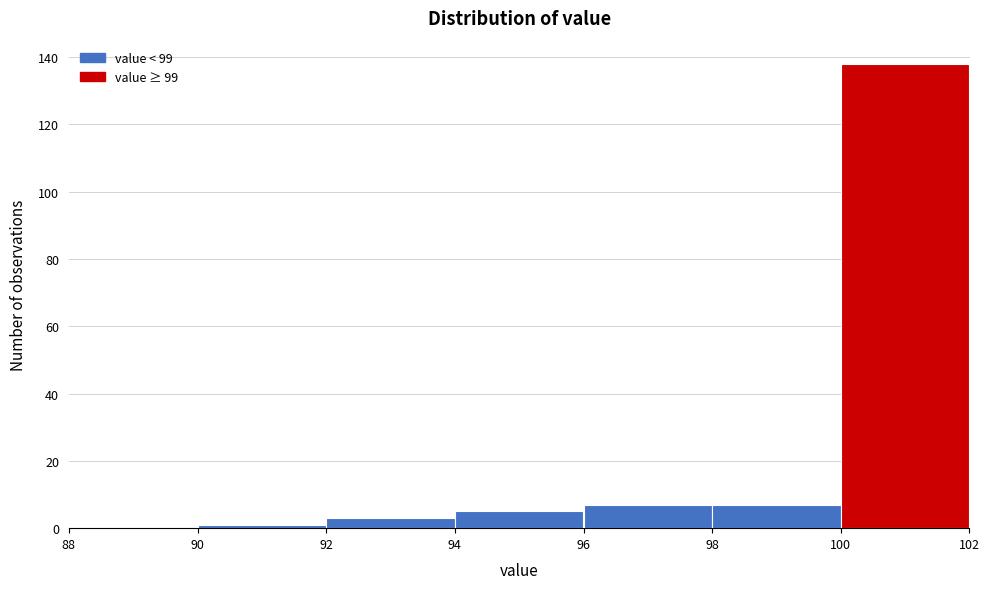

Over which range of the x-axis is the bar tallest?

100 to 102